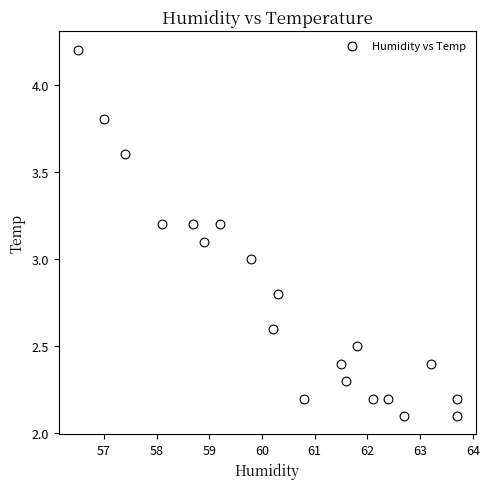

What is the range of X values (max minus min)?

7.2